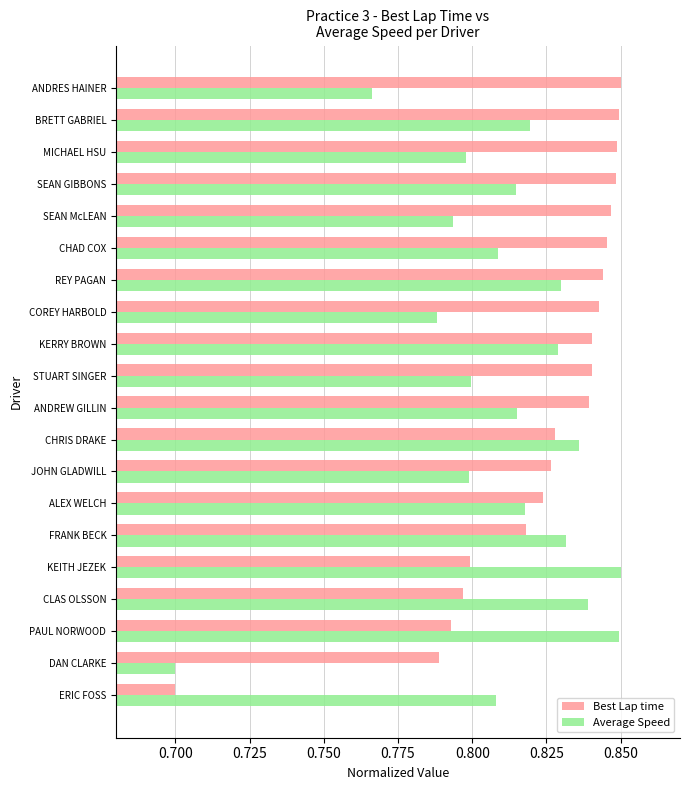

Count the Average Speed values in the range 0 to 1.

20